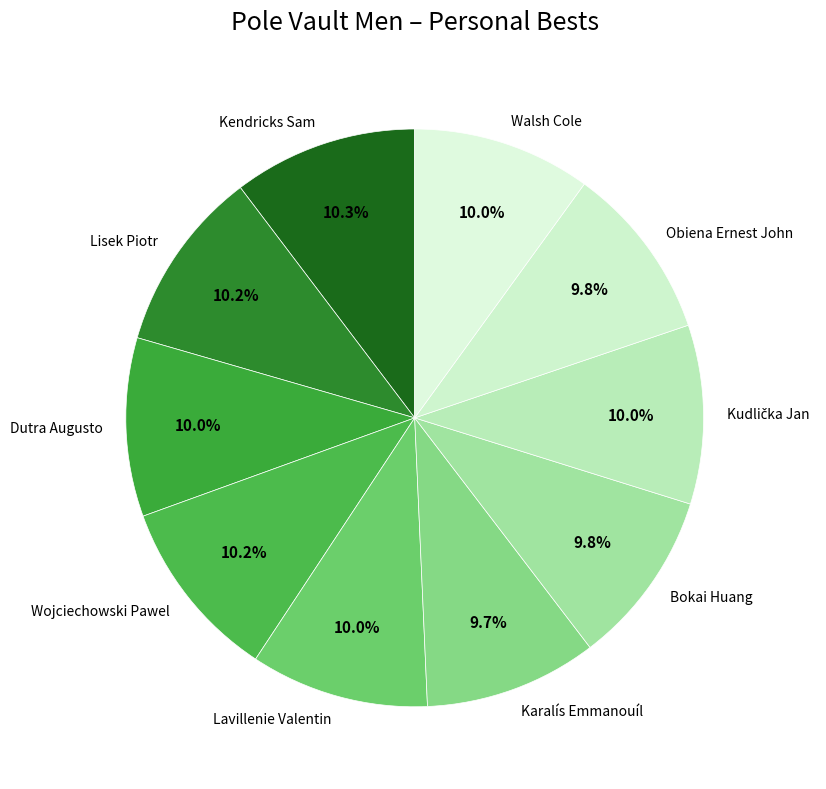

Does Dutra Augusto represent more than half of the total?

No